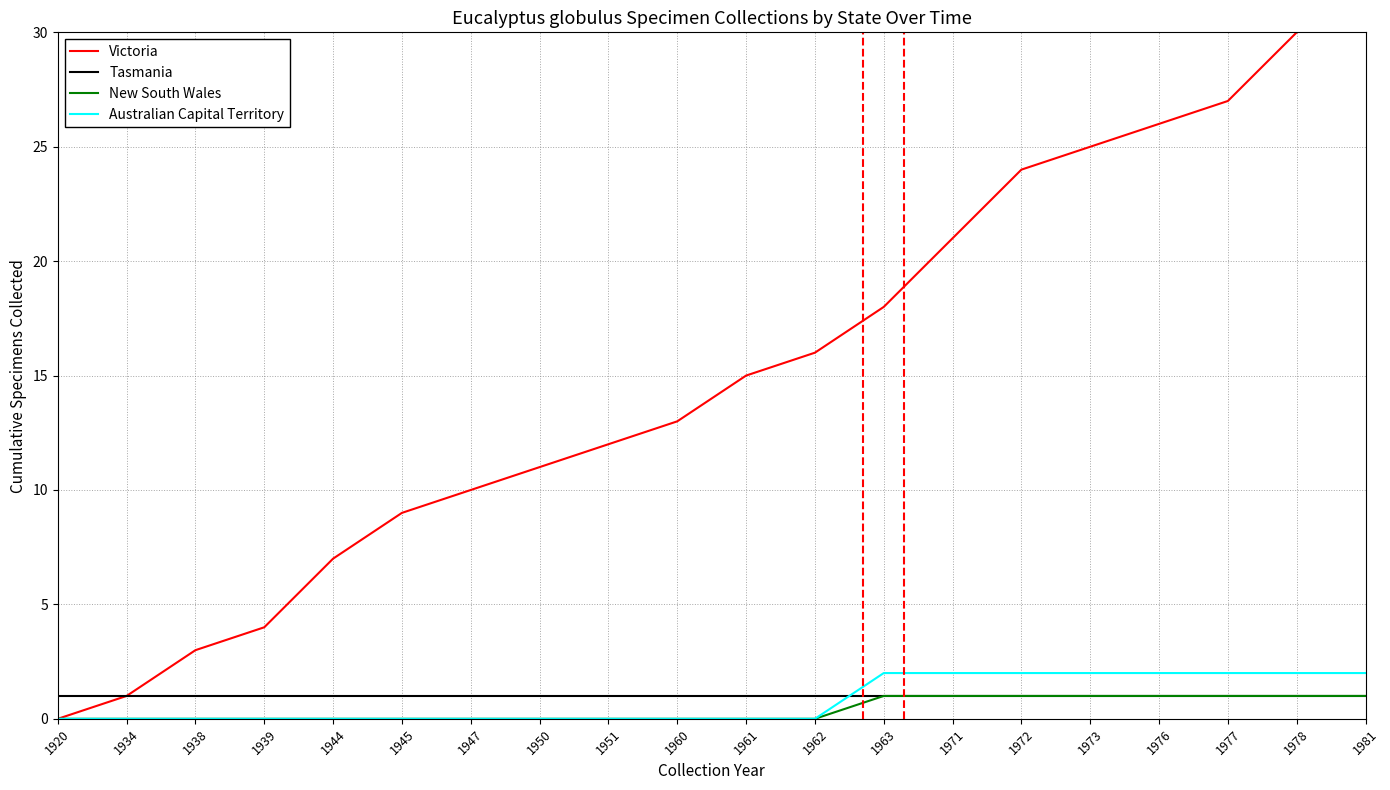

Rank the series at 1962 from lowest to highest value.

New South Wales, Australian Capital Territory, Tasmania, Victoria